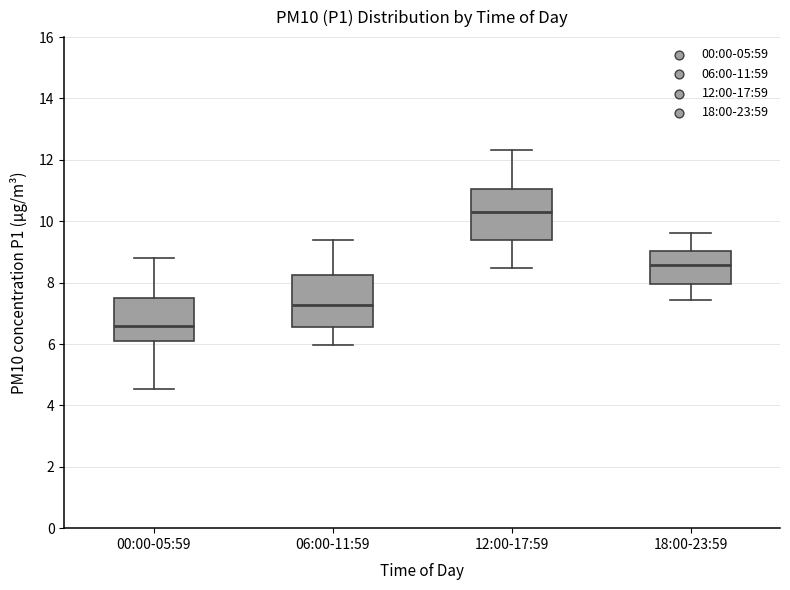

Reading left to right, transcribe this box plot: for each box, give where its median line is, the range the box spans, and where its two whiskers end, as read against the y-axis. The values are not printed on the chart, so give them approximately, as read against the axis.

00:00-05:59: median 6.6, box 6.0 to 7.6, whiskers 4.6 to 8.8
06:00-11:59: median 7.2, box 6.6 to 8.2, whiskers 6.0 to 9.4
12:00-17:59: median 10.4, box 9.4 to 11.0, whiskers 8.4 to 12.4
18:00-23:59: median 8.6, box 8.0 to 9.0, whiskers 7.4 to 9.6